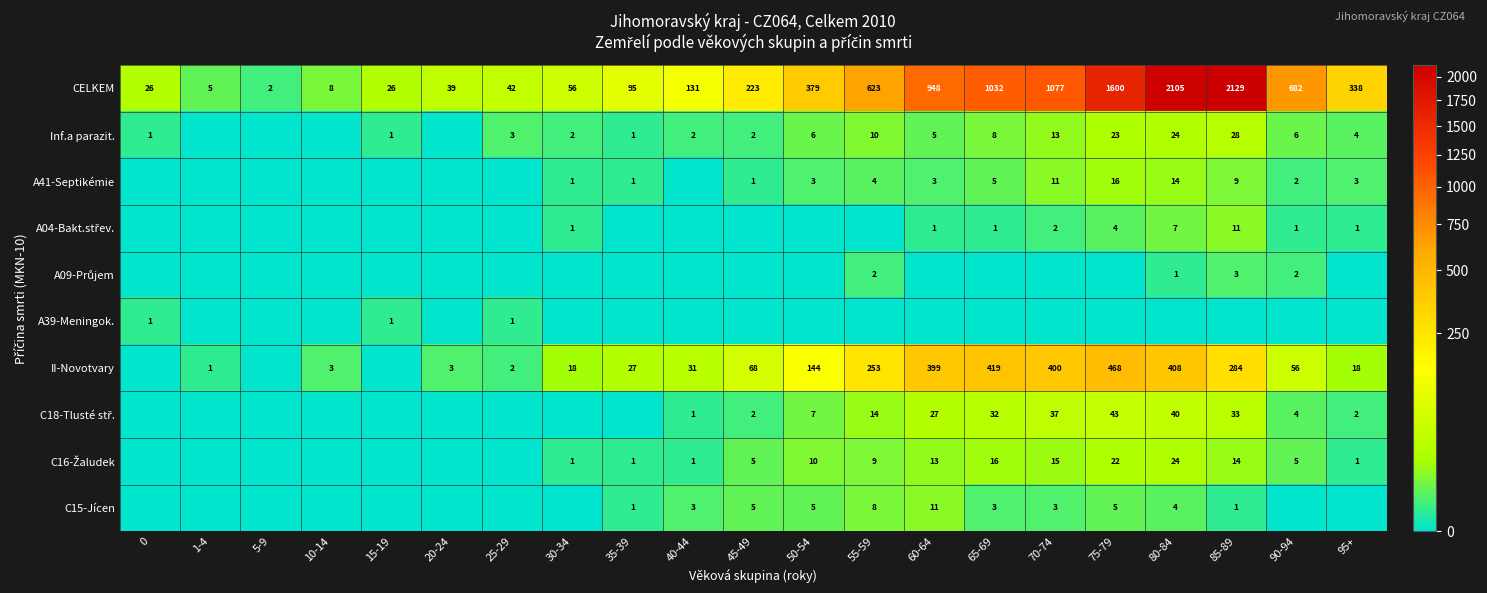

Where is CELKEM nearest to the value 1065?

70-74